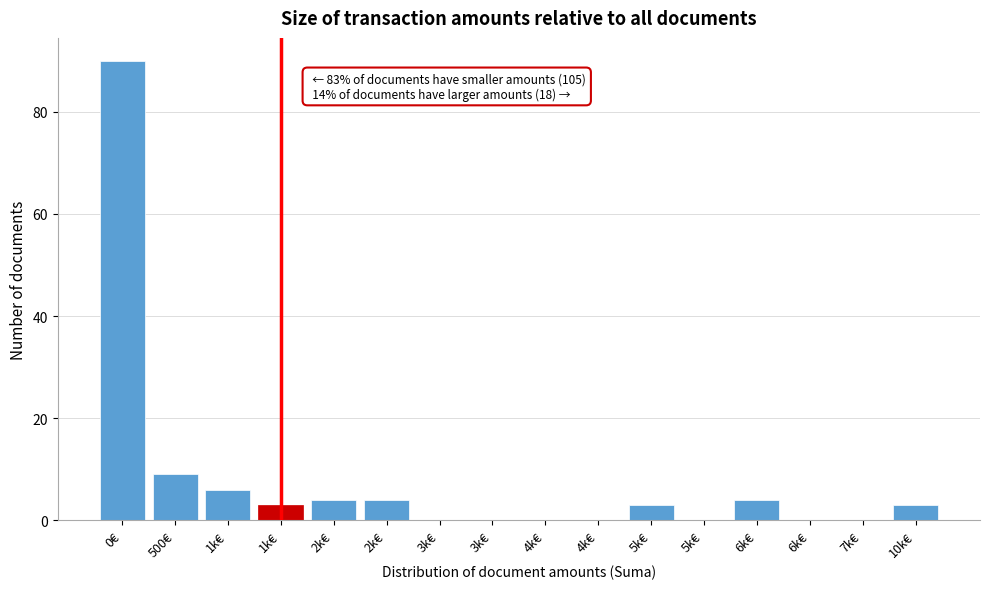

How many categories are shown in the chart?

16